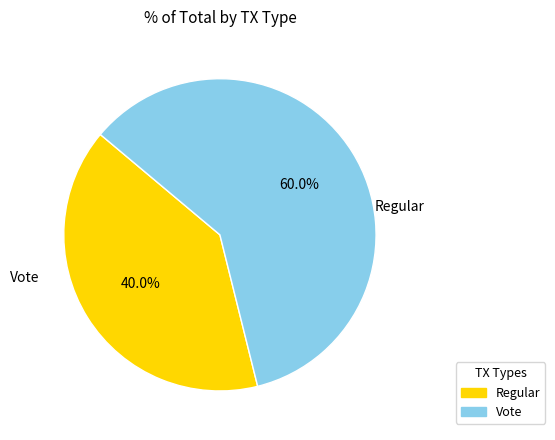

How much of the chart is everything except Vote?

40.0%